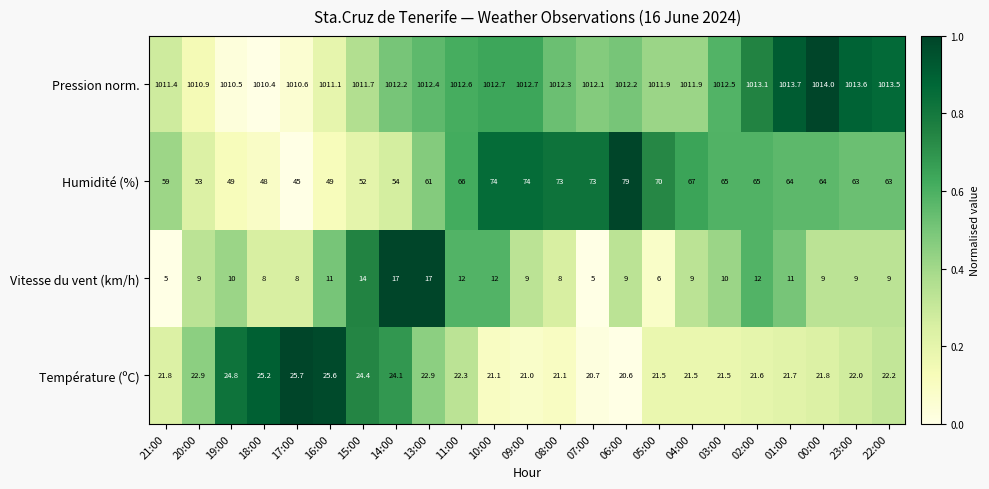

Count the number of data series in this chart.

4